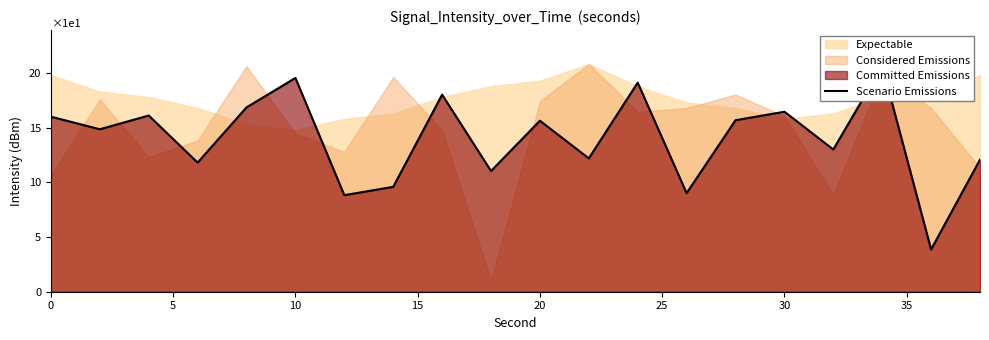

Reading right to left, what are all the values shown in this chart?

12.1	3.9	20.7	13.0	16.5	15.7	9.0	19.1	12.2	15.6	11.0	18.0	9.6	8.8	19.6	16.9	11.8	16.1	14.9	16.0